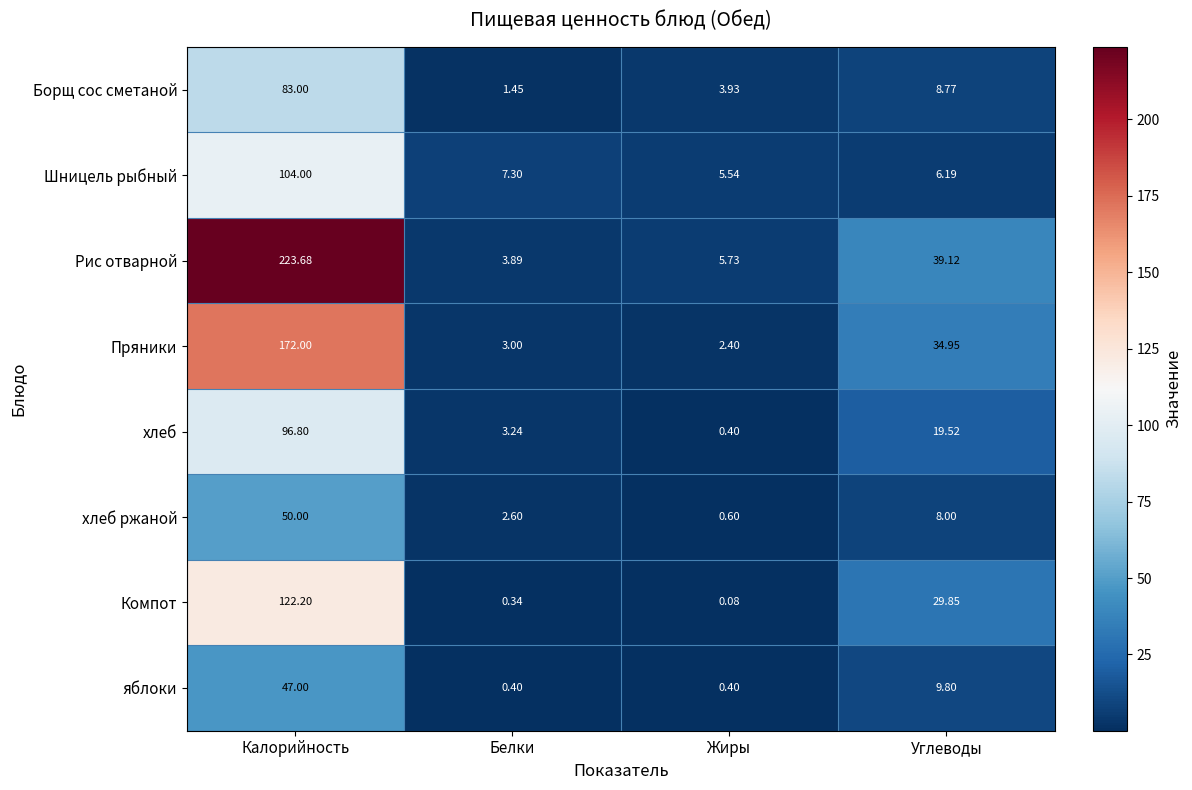

Is the value of Пряники at Жиры greater than the value of яблоки at Жиры?

Yes